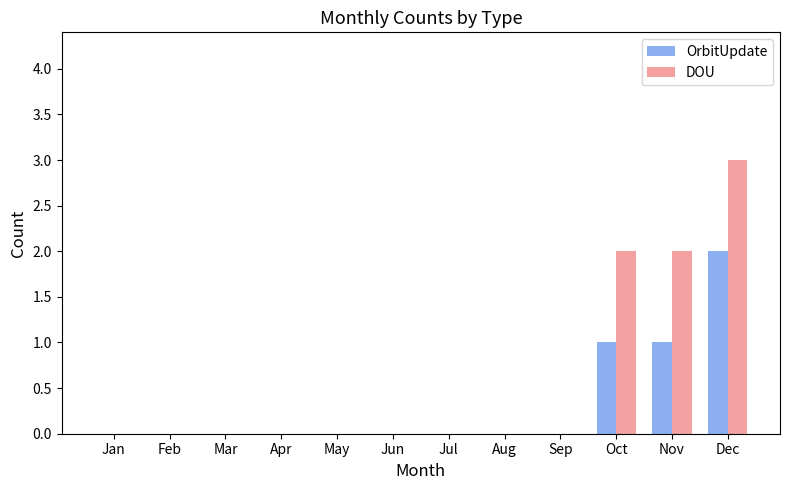

The DOU series shows 2 at Nov. True or false?

True